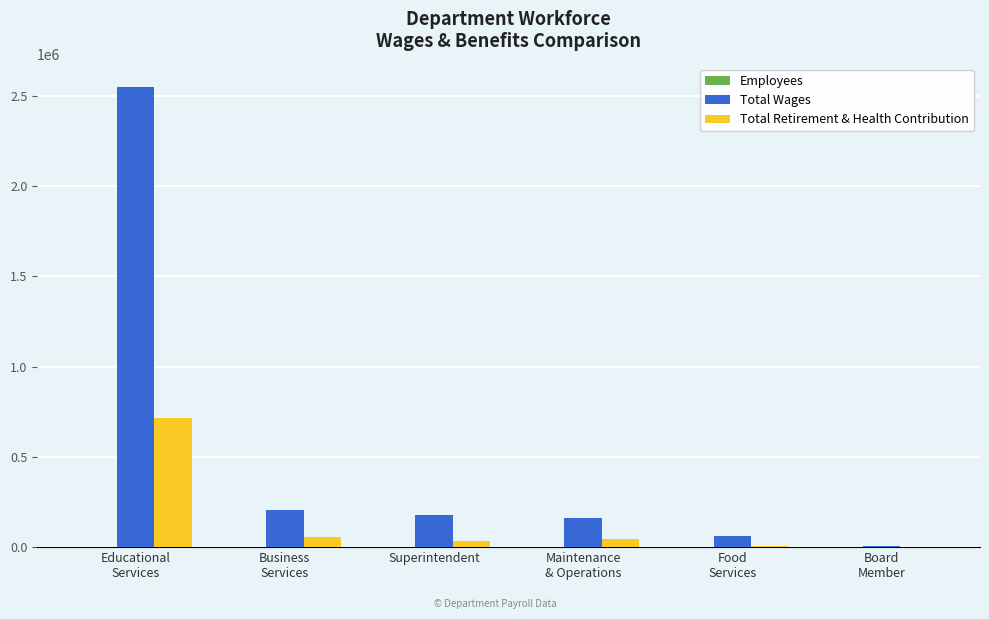

What is the sum of all Total Retirement & Health Contribution values?

861625